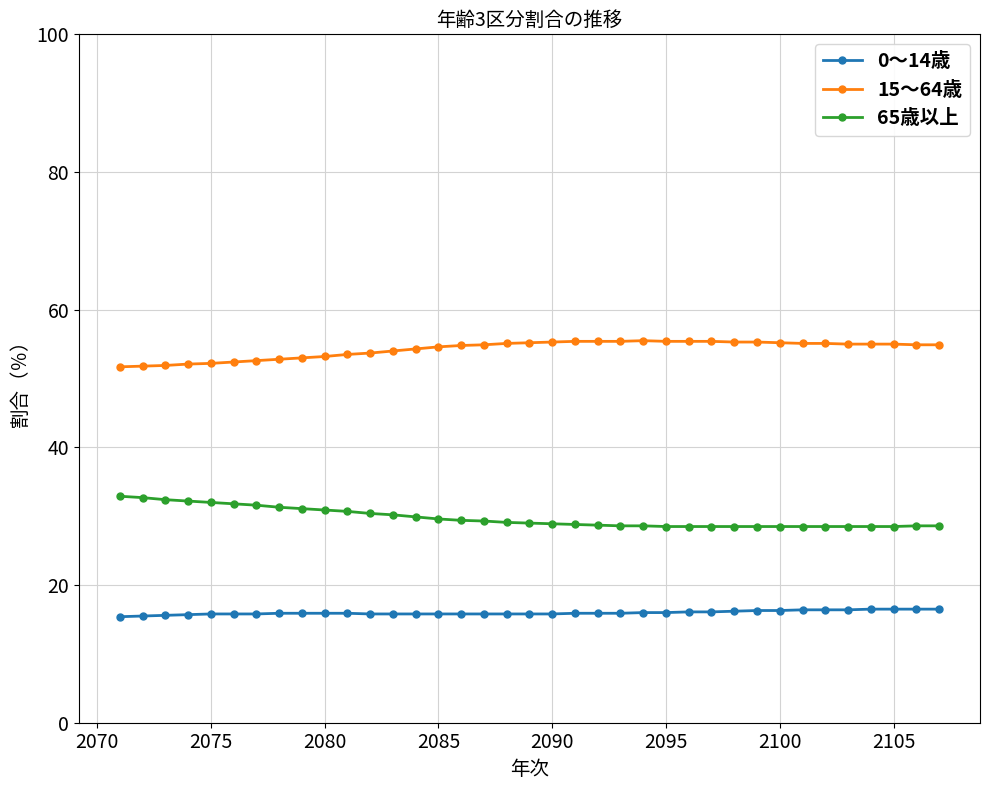

What is the sum of all 15～64歳 values?

2007.8